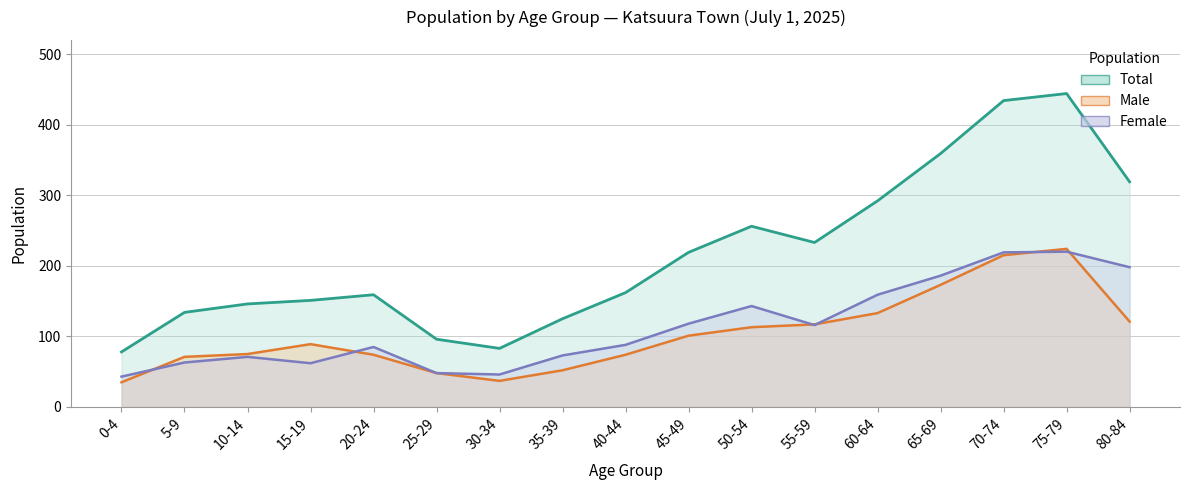

The Total series shows 359 at 65-69. True or false?

True